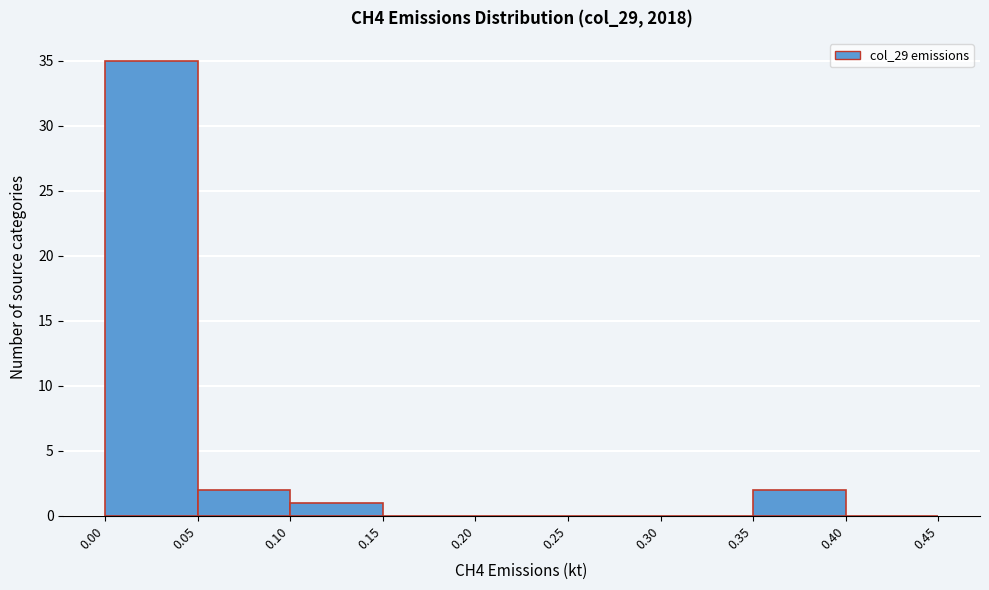

Reading left to right, transcribe this chart: for each bar, give the range it covers on the x-axis and its height. The values are not printed on the chart, so give them approximately, as read against the axis.

0.00 to 0.05: 35
0.05 to 0.10: 2
0.10 to 0.15: 1
0.15 to 0.20: 0
0.20 to 0.25: 0
0.25 to 0.30: 0
0.30 to 0.35: 0
0.35 to 0.40: 2
0.40 to 0.45: 0